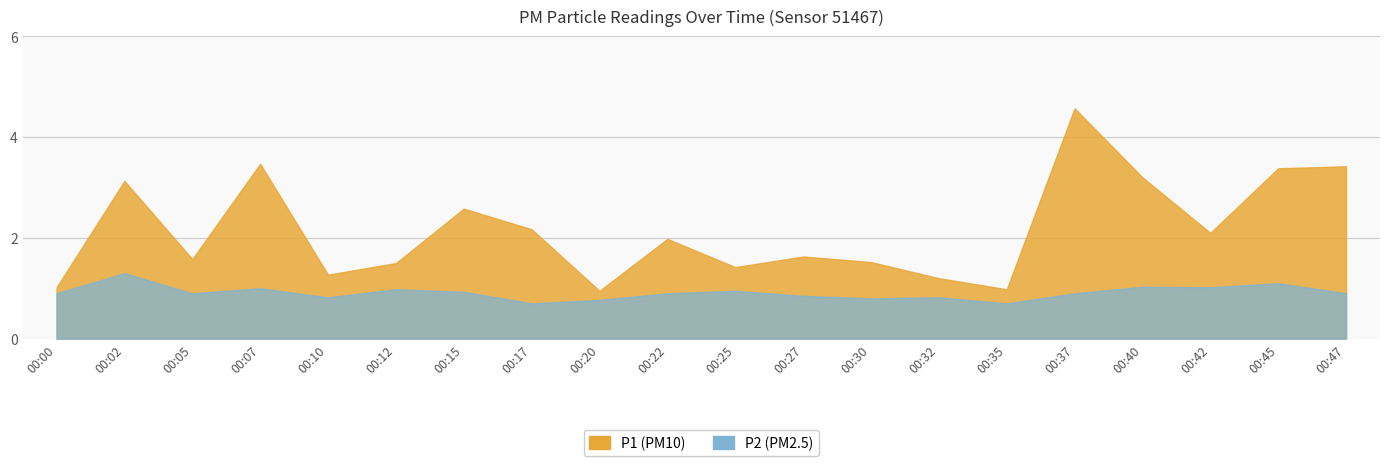

The P2 series shows 0.7 at 00:17. True or false?

True